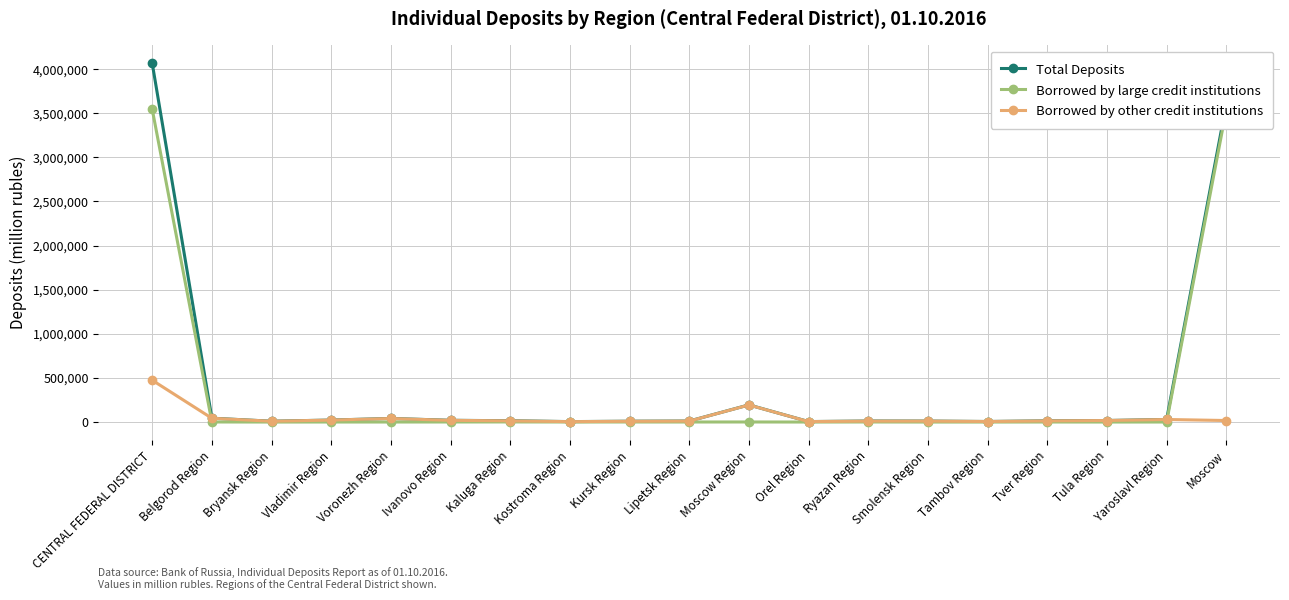

At how many categories does at least one series exceed 968943?

2